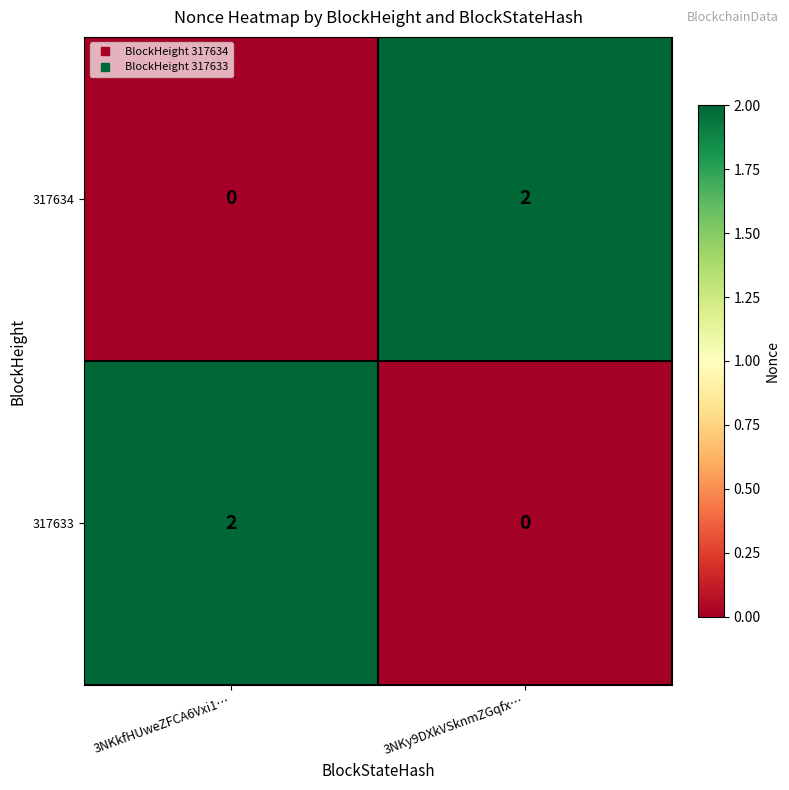

What is the difference between the highest and lowest values at 3NKkfHUweZFCA6Vxi1…?

2